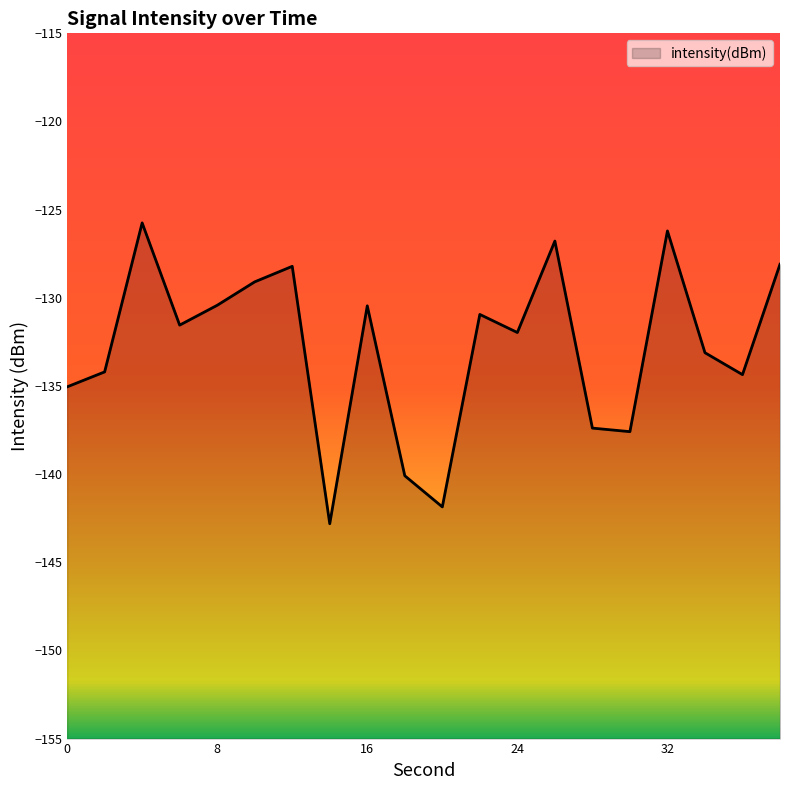

How many data points are less than -131?

11